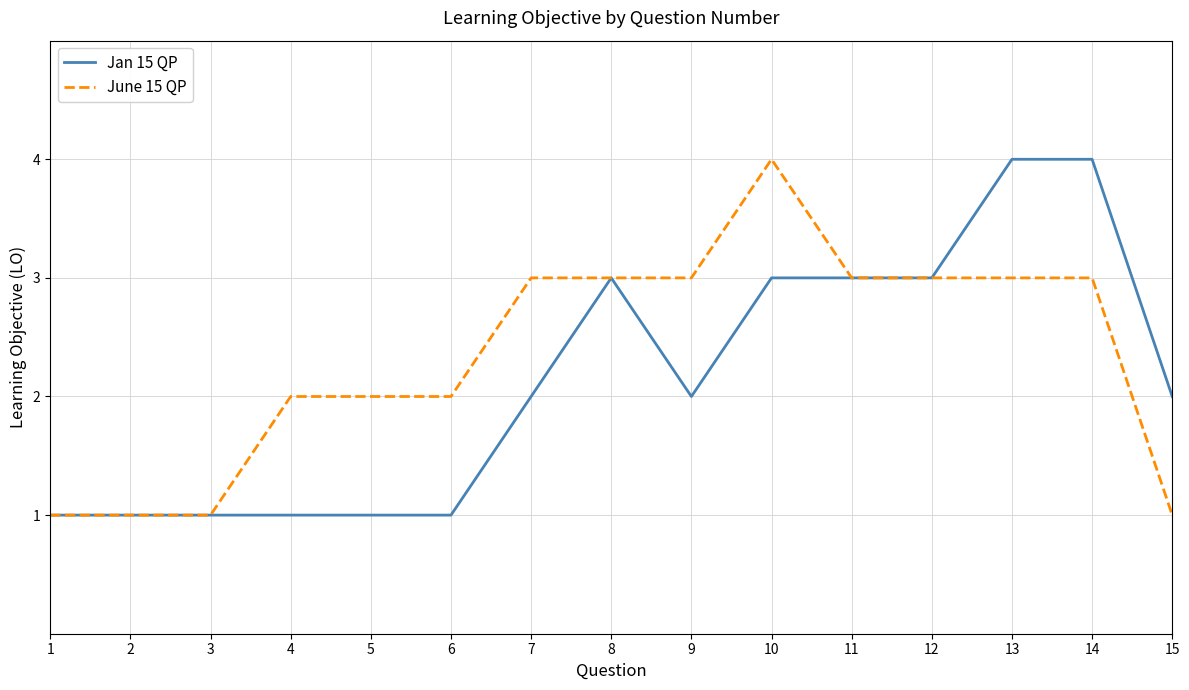

What is the total value across all series at 2?

2